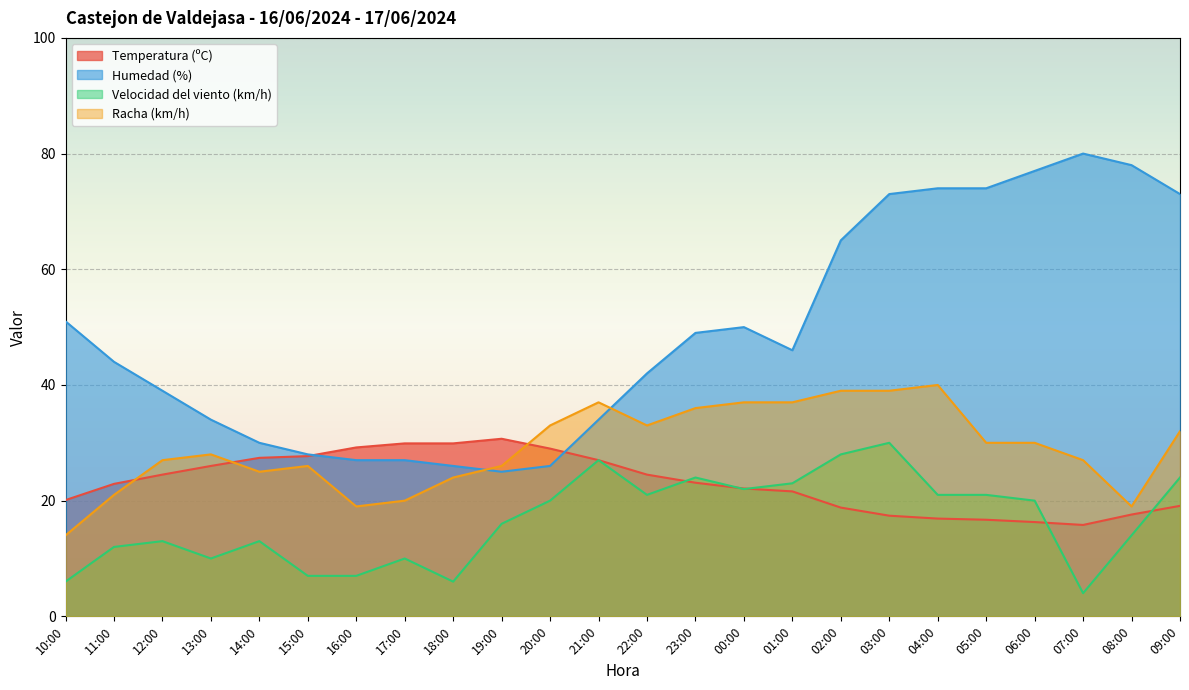

Reading right to left, list all the values displayed in this chart.

Temperatura (ºC): 09:00=19.1	08:00=17.6	07:00=15.8	06:00=16.3	05:00=16.7	04:00=16.9	03:00=17.4	02:00=18.8	01:00=21.6	00:00=22.1	23:00=23.1	22:00=24.5	21:00=27.0	20:00=29.0	19:00=30.7	18:00=29.9	17:00=29.9	16:00=29.2	15:00=27.7	14:00=27.4	13:00=26.0	12:00=24.5	11:00=22.9	10:00=20.1
Humedad (%): 09:00=73.0	08:00=78.0	07:00=80.0	06:00=77.0	05:00=74.0	04:00=74.0	03:00=73.0	02:00=65.0	01:00=46.0	00:00=50.0	23:00=49.0	22:00=42.0	21:00=34.0	20:00=26.0	19:00=25.0	18:00=26.0	17:00=27.0	16:00=27.0	15:00=28.0	14:00=30.0	13:00=34.0	12:00=39.0	11:00=44.0	10:00=51.0
Velocidad del viento (km/h): 09:00=24.0	08:00=14.0	07:00=4.0	06:00=20.0	05:00=21.0	04:00=21.0	03:00=30.0	02:00=28.0	01:00=23.0	00:00=22.0	23:00=24.0	22:00=21.0	21:00=27.0	20:00=20.0	19:00=16.0	18:00=6.0	17:00=10.0	16:00=7.0	15:00=7.0	14:00=13.0	13:00=10.0	12:00=13.0	11:00=12.0	10:00=6.0
Racha (km/h): 09:00=32.0	08:00=19.0	07:00=27.0	06:00=30.0	05:00=30.0	04:00=40.0	03:00=39.0	02:00=39.0	01:00=37.0	00:00=37.0	23:00=36.0	22:00=33.0	21:00=37.0	20:00=33.0	19:00=26.0	18:00=24.0	17:00=20.0	16:00=19.0	15:00=26.0	14:00=25.0	13:00=28.0	12:00=27.0	11:00=21.0	10:00=14.0